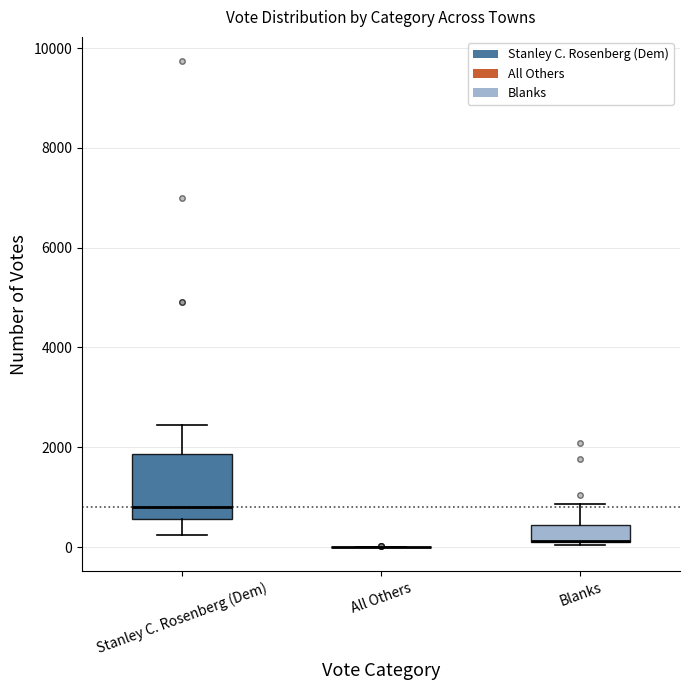

Reading left to right, transcribe this box plot: for each box, give where its median line is, the range the box spans, and where its two whiskers end, as read against the y-axis. The values are not printed on the chart, so give them approximately, as read against the axis.

Stanley C. Rosenberg (Dem): median 800, box 600 to 1800, whiskers 200 to 2400
All Others: box collapsed to a line at 0, whiskers 0 to 0
Blanks: median 200 (drawn on the box's lower edge), box 200 to 400, whiskers 0 to 800